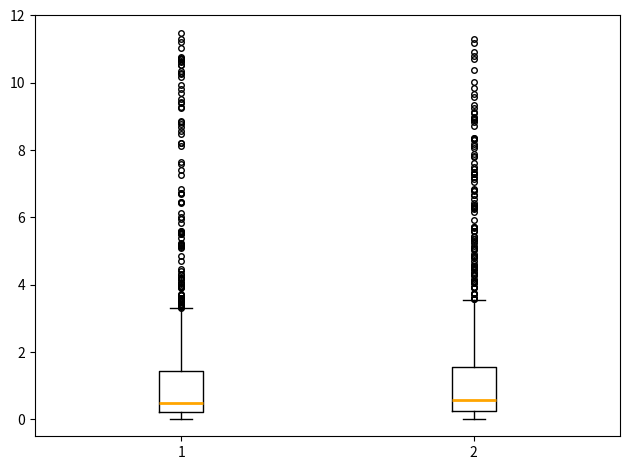

Reading left to right, read every box against the y-axis: the position of its median line, the range the box covers, and the ends of its whiskers. The values are not printed on the chart, so give them approximately, as read against the axis.

1: median 0.4, box 0.2 to 1.4, whiskers 0.0 to 3.4
2: median 0.6, box 0.2 to 1.6, whiskers 0.0 to 3.6